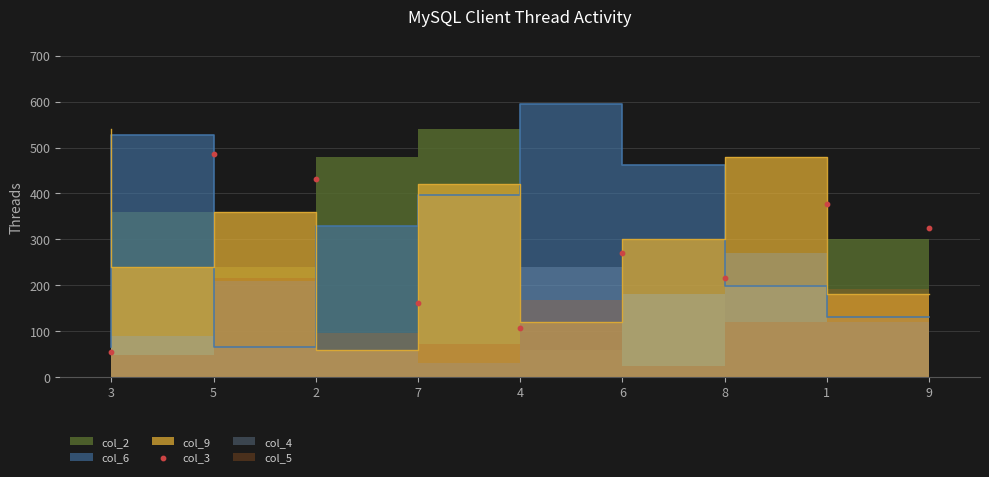

Approximately how many times larger is the value at 7 compared to 2?

0.4